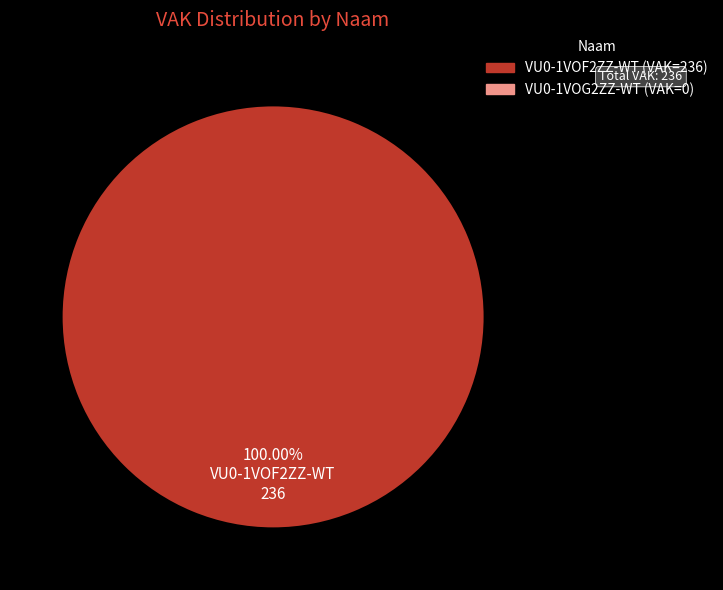

Does any single category account for the majority?

Yes